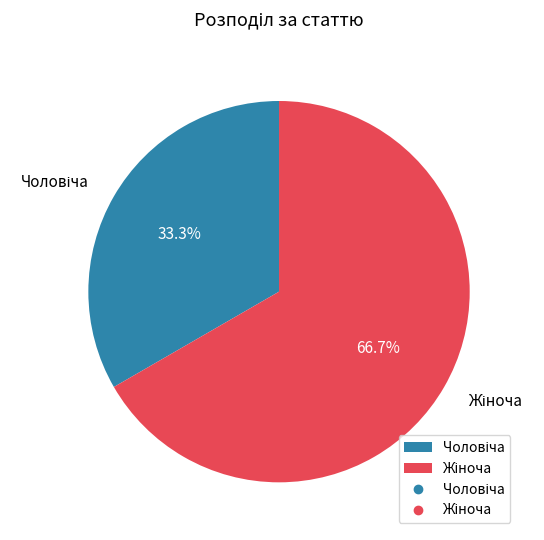

Is there any slice that represents more than half of the pie?

Yes